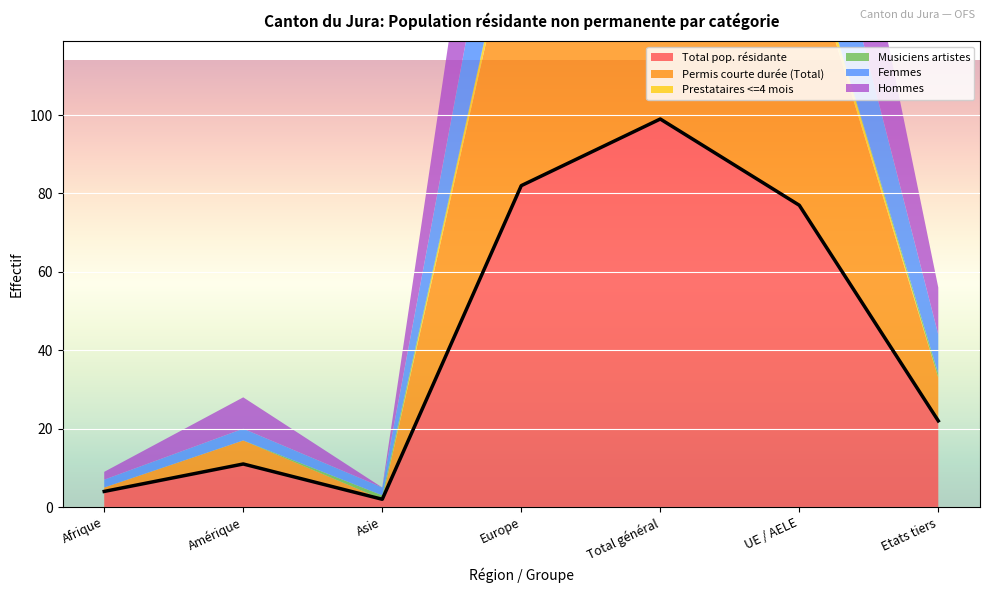

What is the label of the 4th point from the right?

Europe